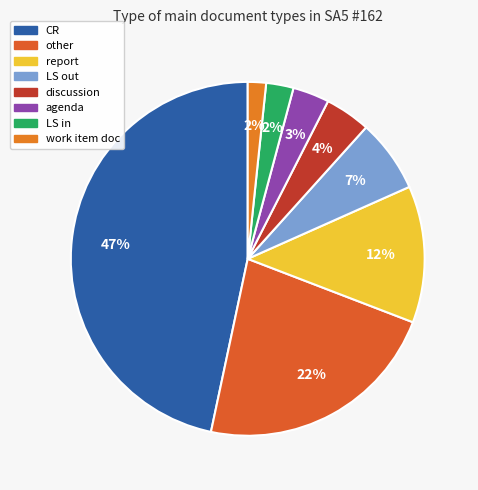

To the nearest percent, what portion does CR represent?

47%